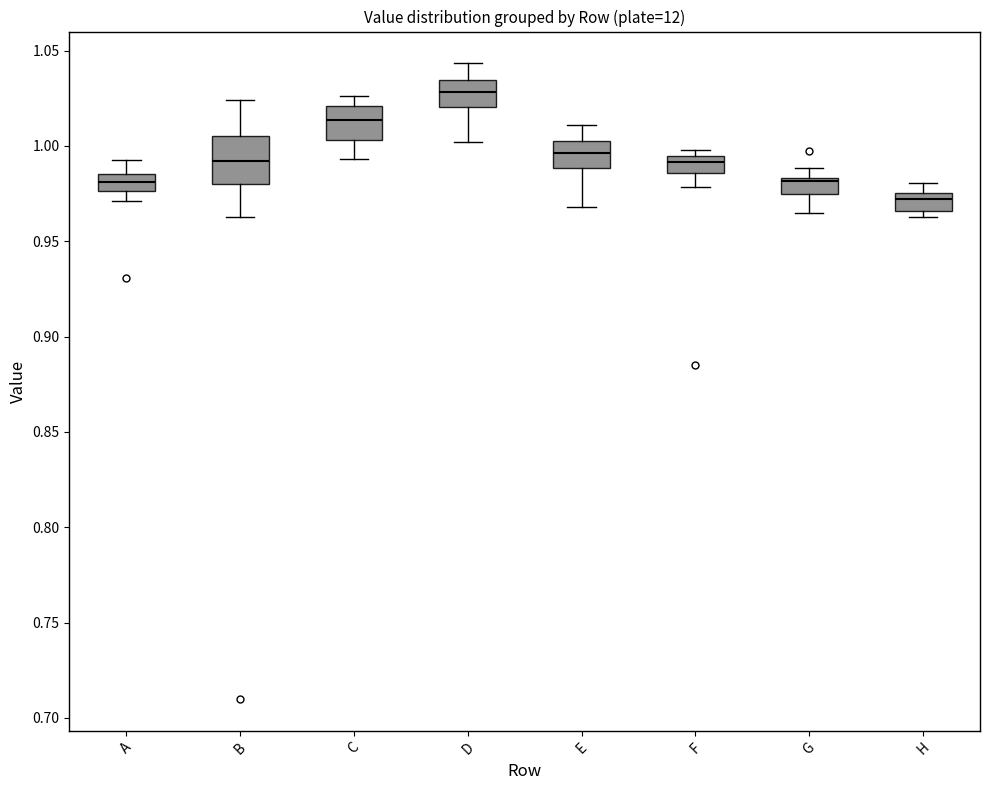

Which box has the lowest median line?

H